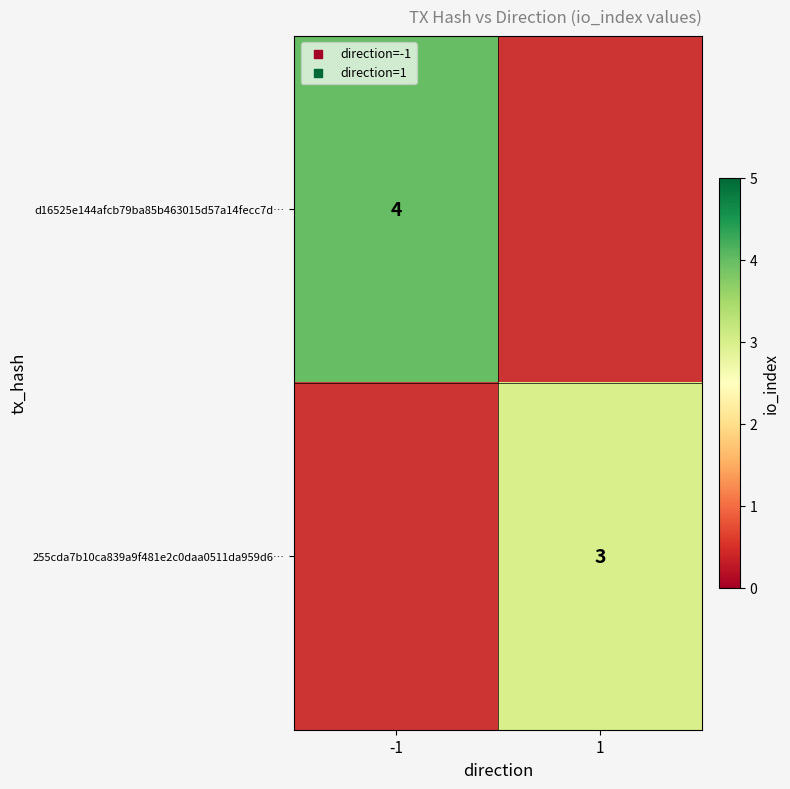

True or false: d16525e144afcb79ba85b463015d57a14fecc7d… has a value of 4 at -1.

True